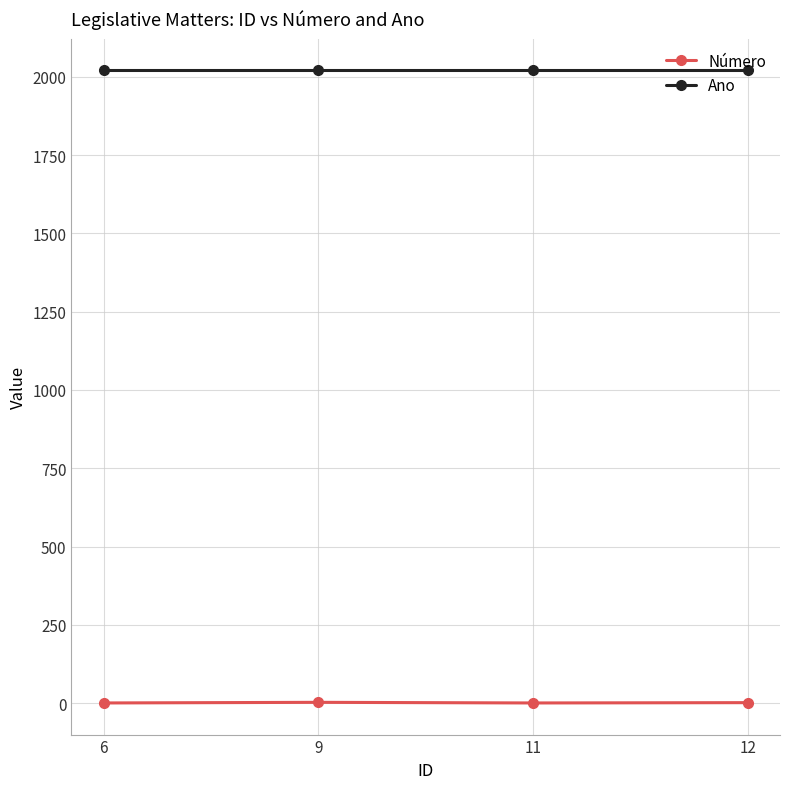

True or false: Ano has more than 1 interior local peaks.

False